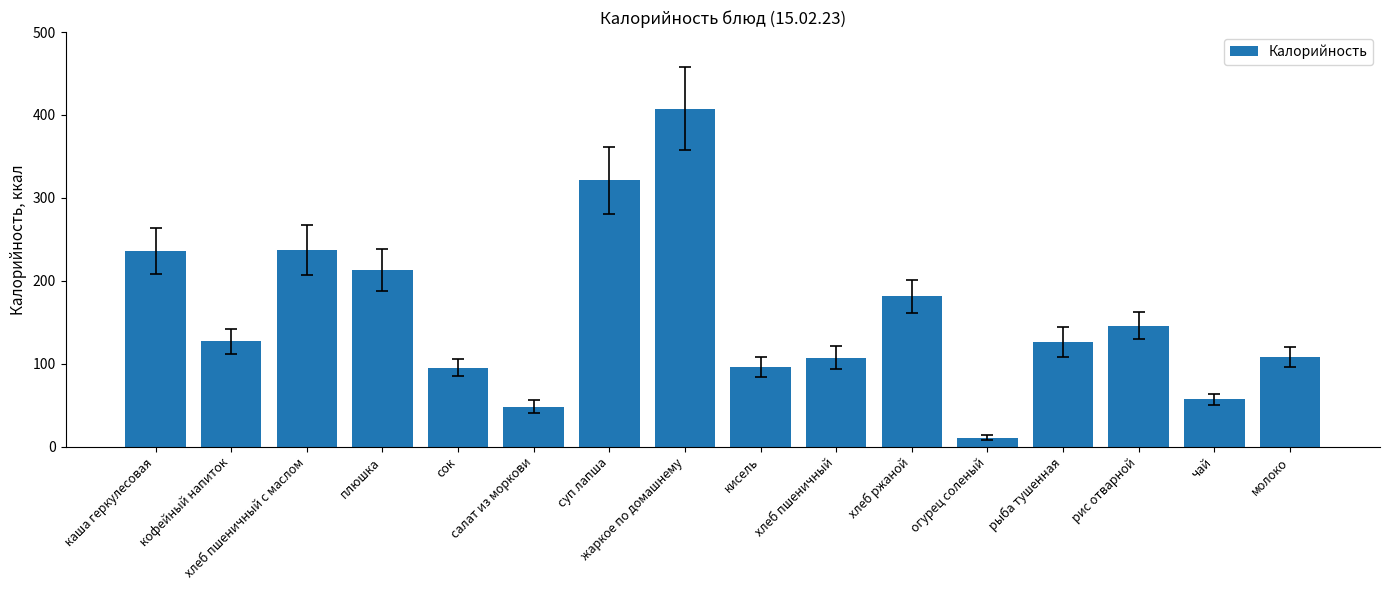

Is it true that the value at каша геркулесовая is 424.6?

False